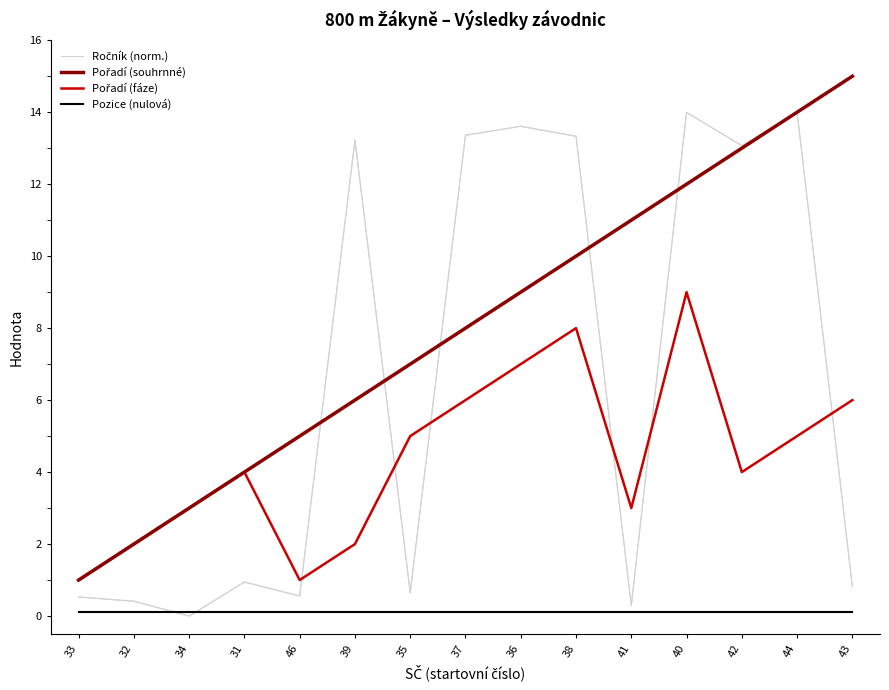

What is the greatest value displayed?

15.0